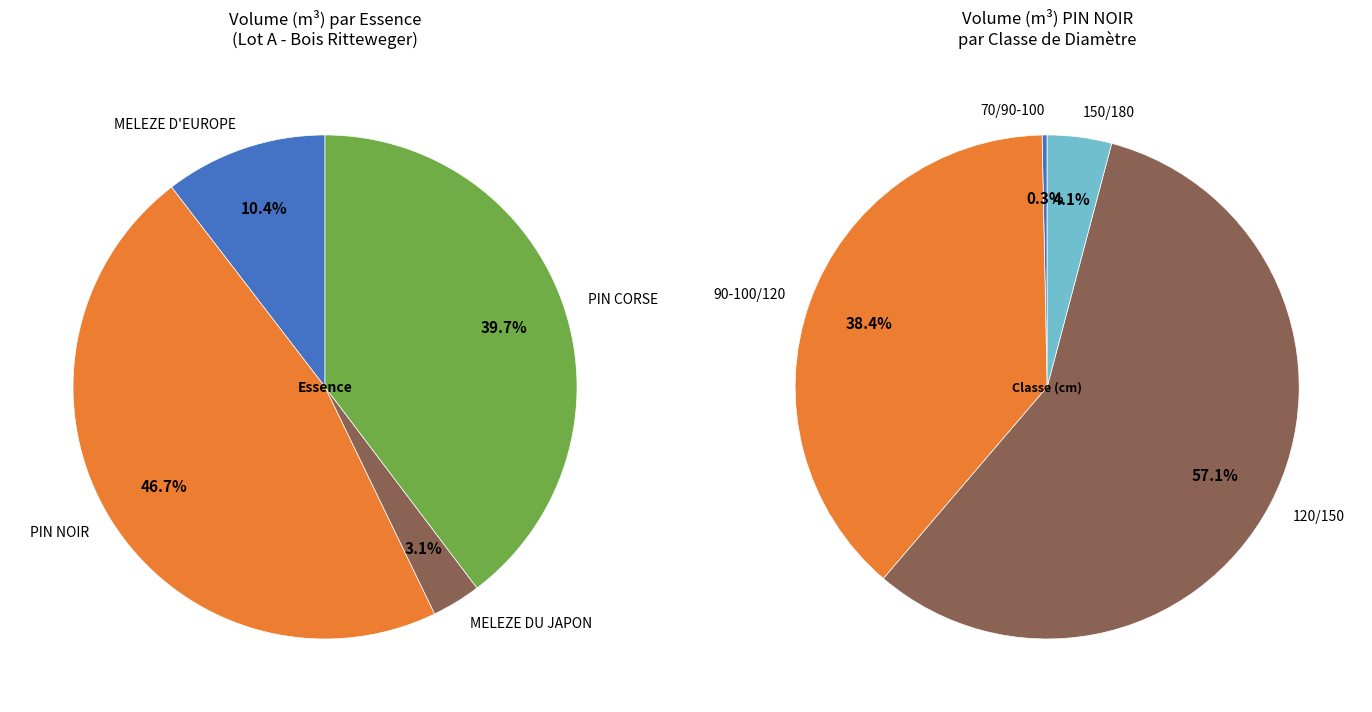

Which category has the biggest portion of the pie?

PIN NOIR 120/150